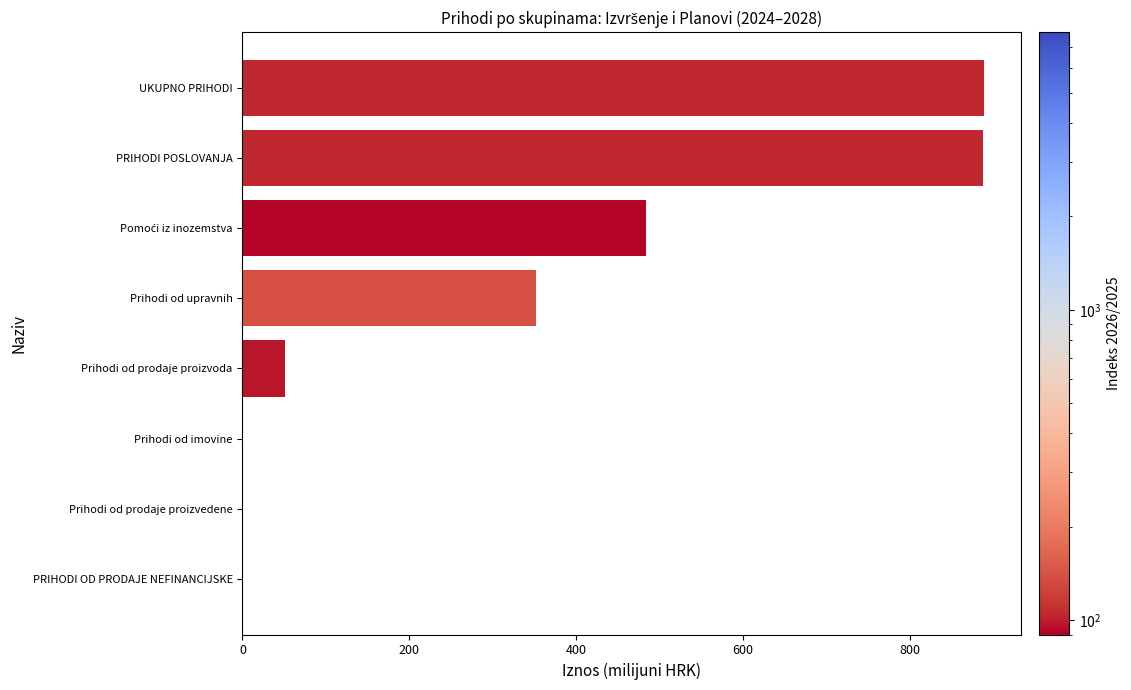

The value at PRIHODI POSLOVANJA is 887.5. True or false?

True